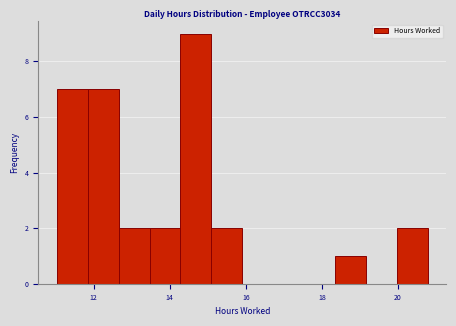

Reading left to right, transcribe this chart: for each bar, give the range it covers on the x-axis and its height. Neither the bar edges nor the heights are printed on the chart, so give them approximately, as read against the axes.

11.0 to 11.8: 7
11.8 to 12.6: 7
12.6 to 13.4: 2
13.4 to 14.2: 2
14.2 to 15.0: 9
15.0 to 16.0: 2
16.0 to 16.8: 0
16.8 to 17.6: 0
17.6 to 18.4: 0
18.4 to 19.2: 1
19.2 to 20.0: 0
20.0 to 20.8: 2